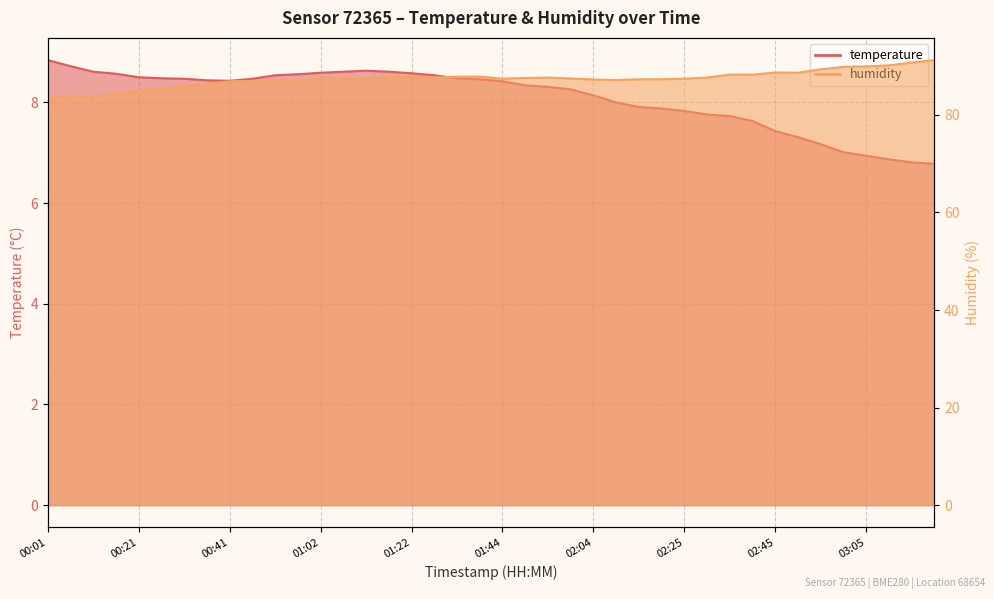

How many distinct data groups are displayed?

2